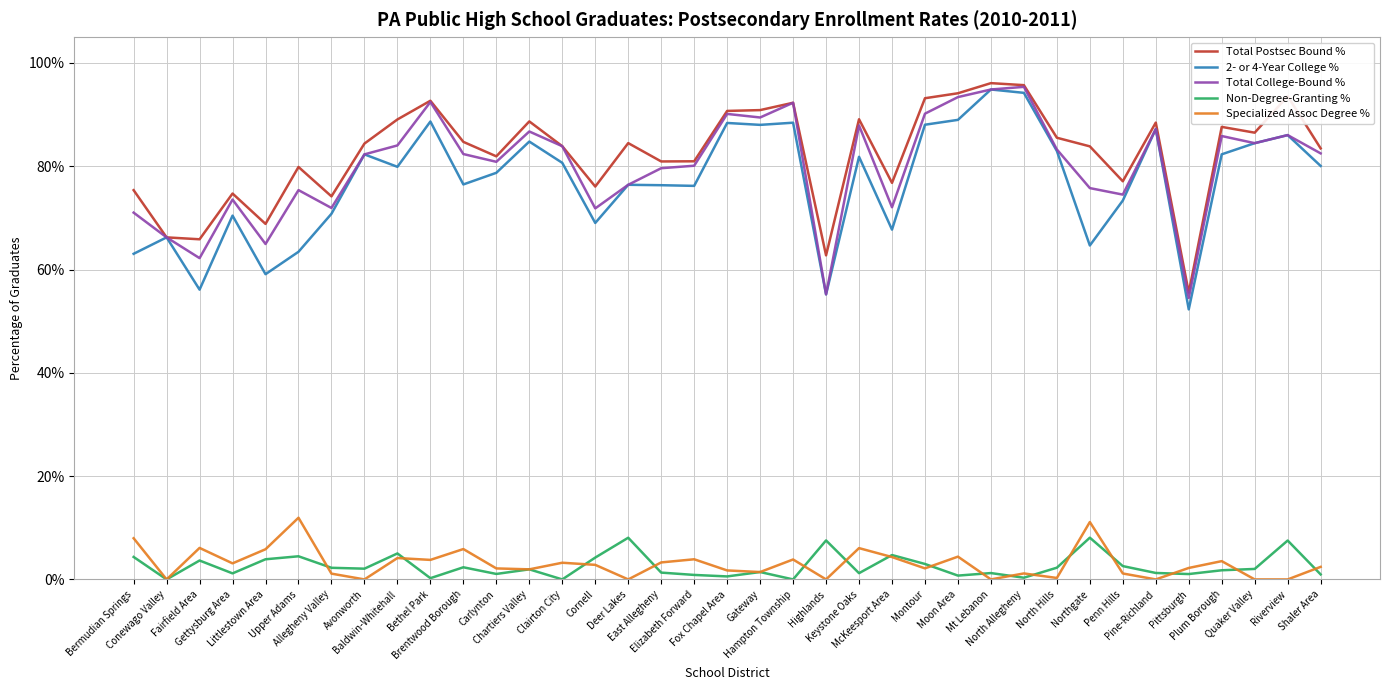

True or false: Total College-Bound % and Non-Degree-Granting % intersect in this chart.

False